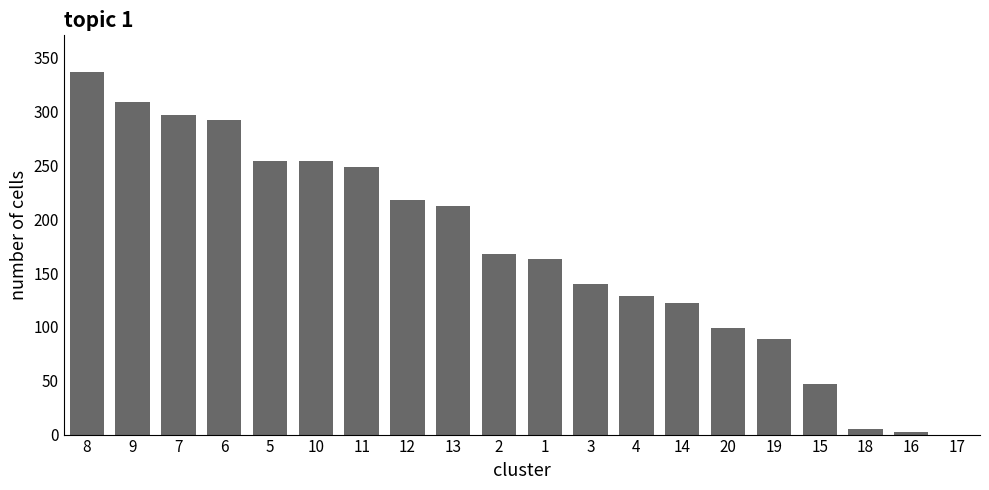

What is the greatest value displayed?

337.2